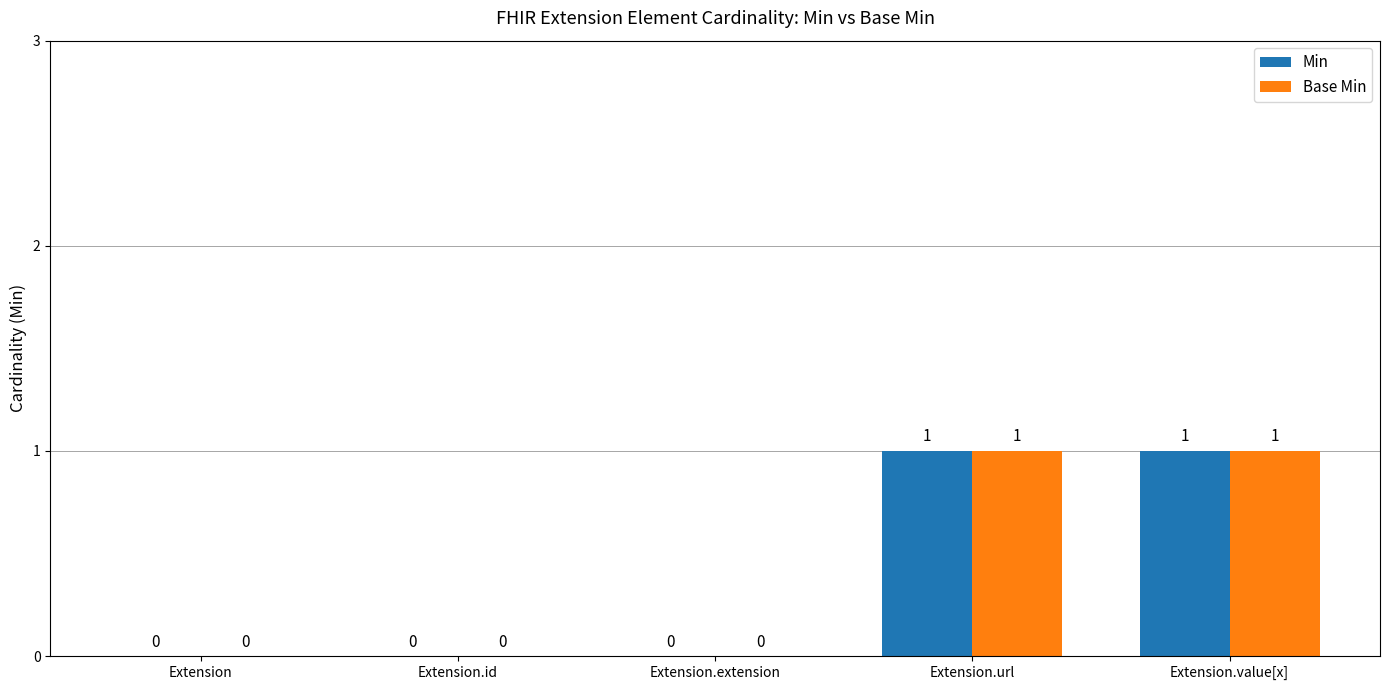

The value of Min at Extension.id is 0. True or false?

True